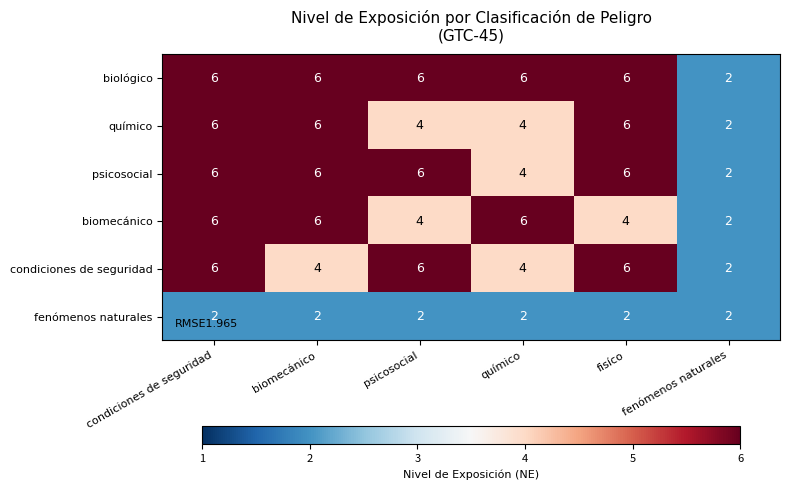

What is the difference between the highest and lowest values at químico?

4